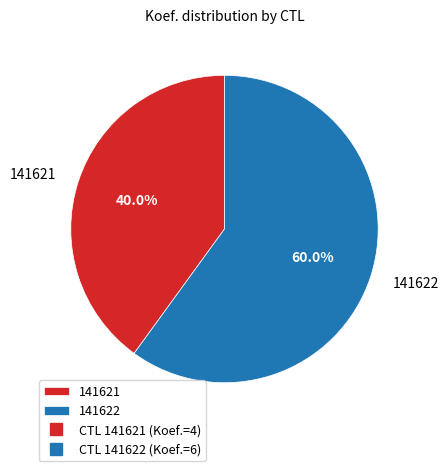

True or false: 141621 accounts for 40% of the total.

True